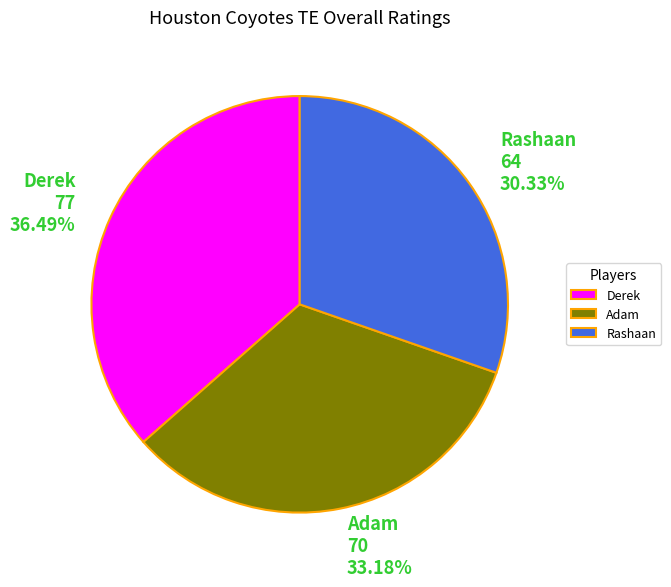

What percentage is the Derek slice, to the nearest percent?

36%